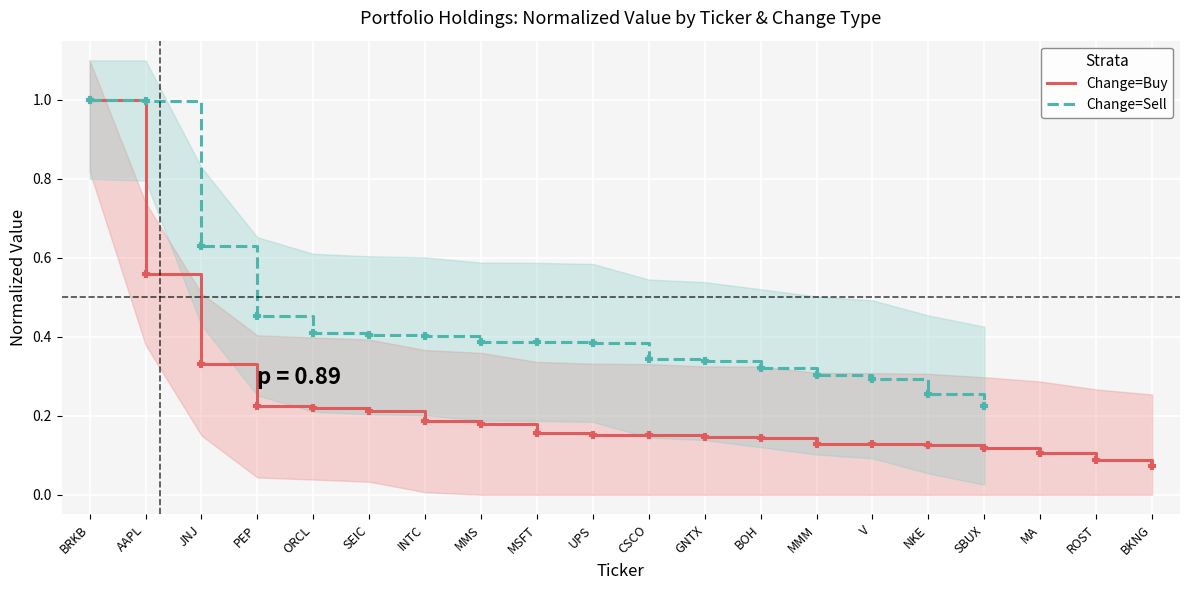

What is the label of the 13th point from the left?

BOH